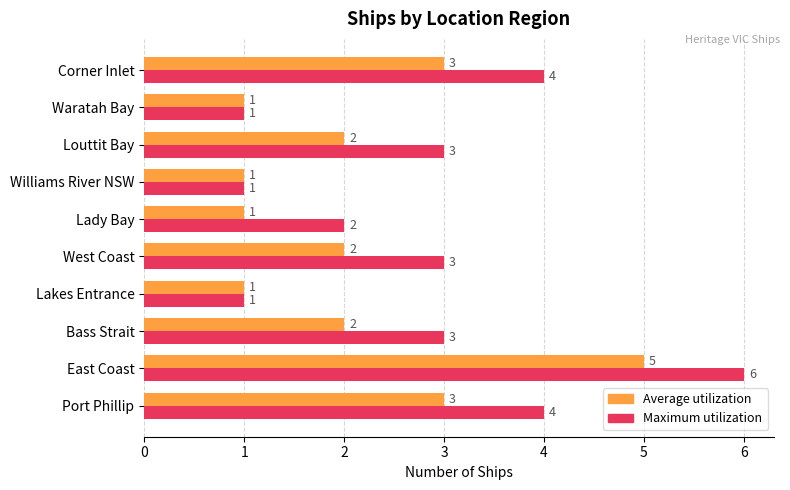

What is the smallest value displayed?

1